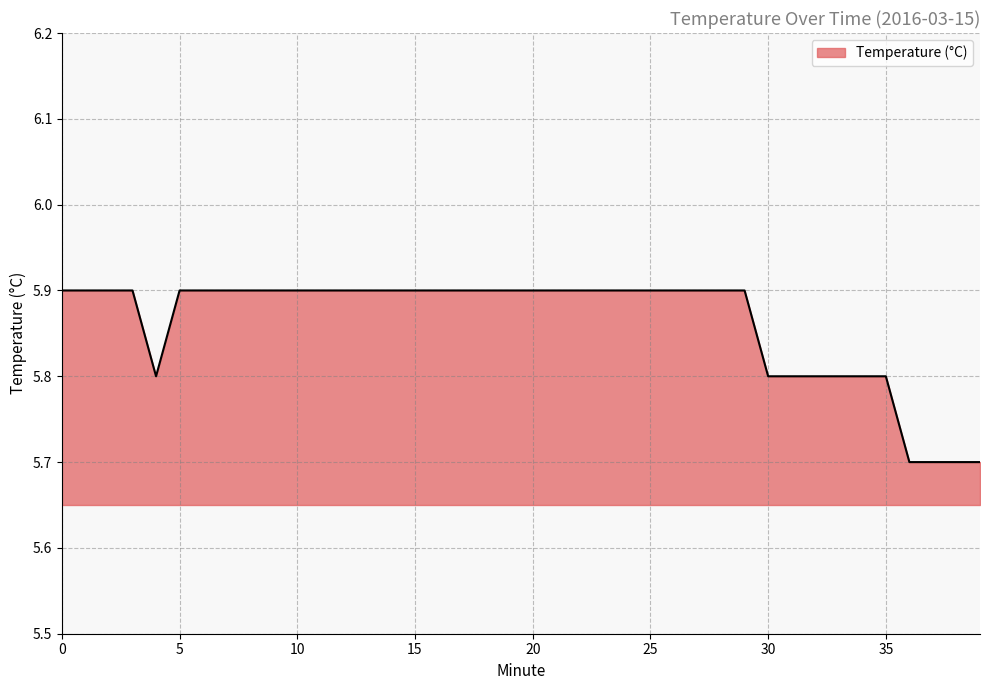

What is the greatest value displayed?

5.9